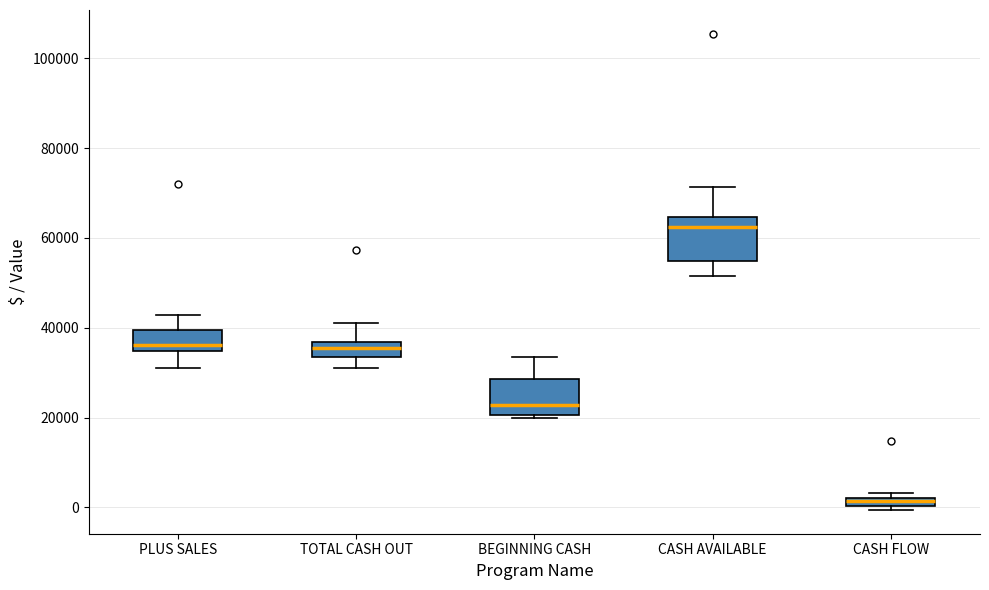

Which box's median line is the lowest?

CASH FLOW